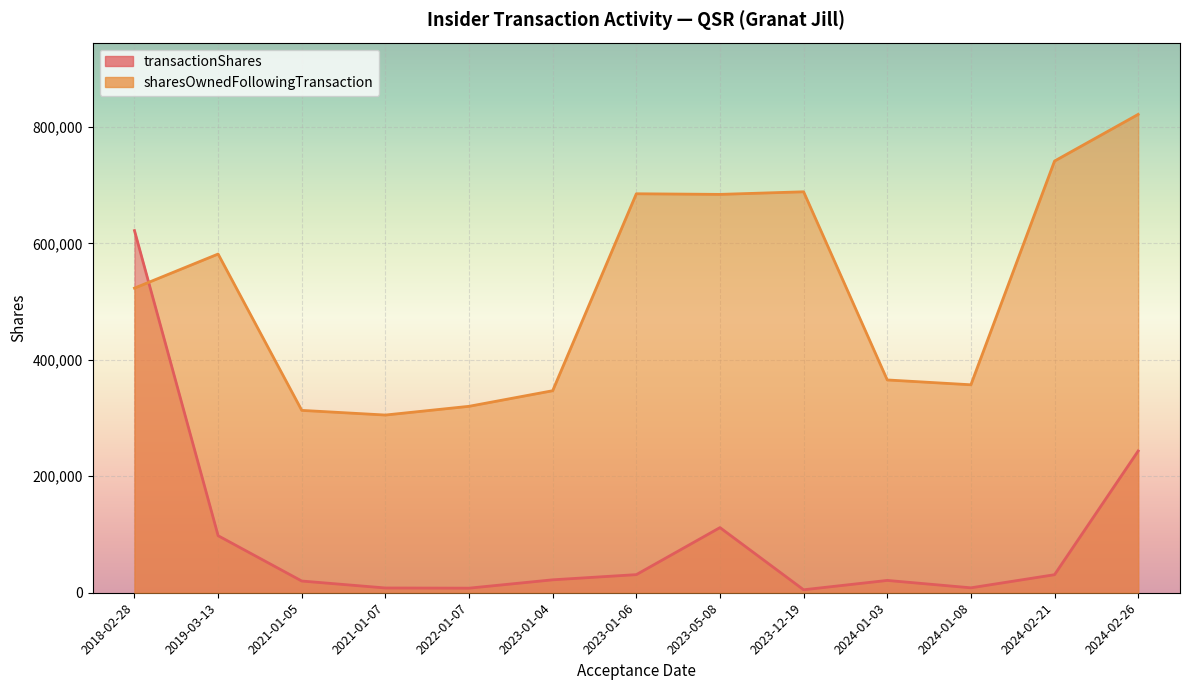

How many interior local peaks does the sharesOwnedFollowingTransaction series have?

2